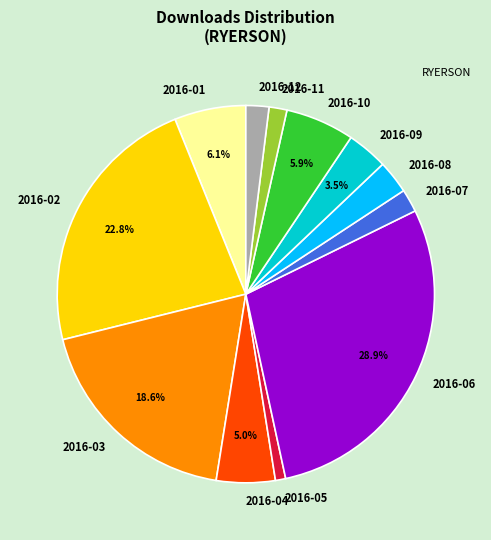

Is the sum of 2016-05 and 2016-11 greater than half?

No